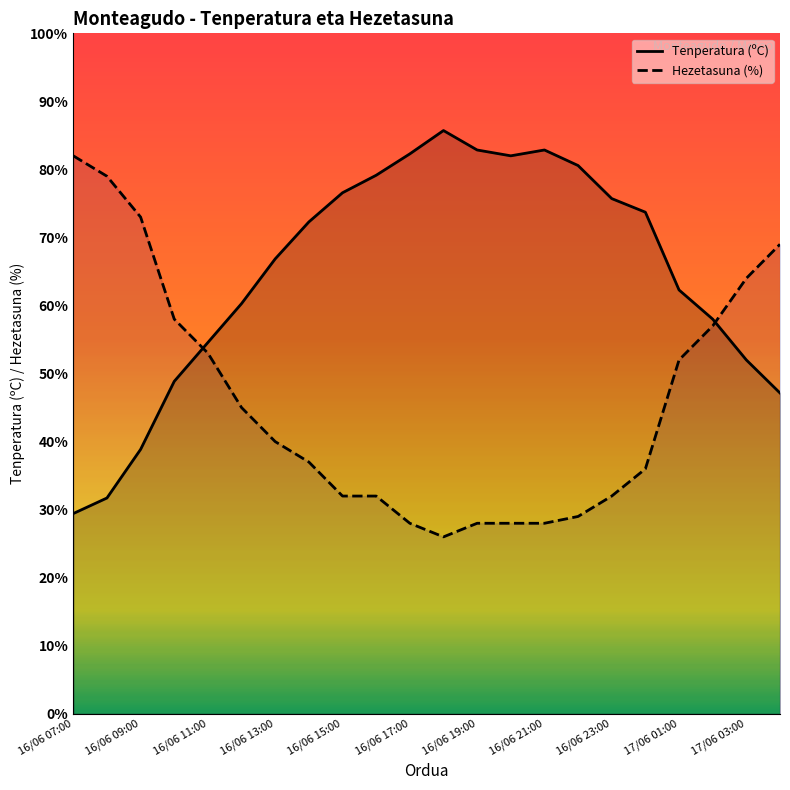

At which category is the sum across all series the highest?

21